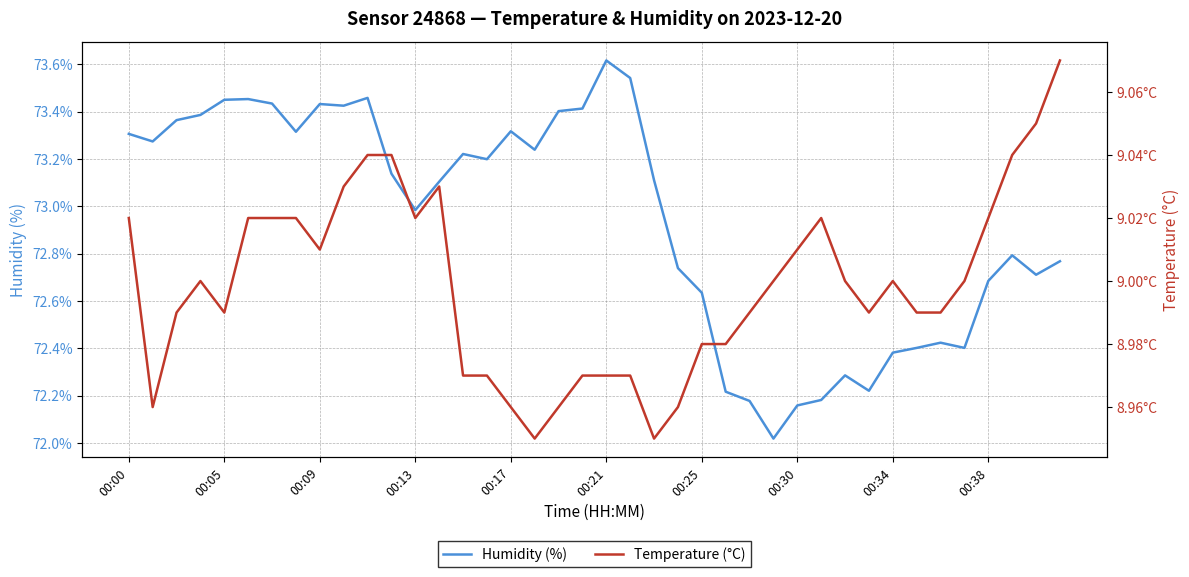

Count the number of data series in this chart.

2